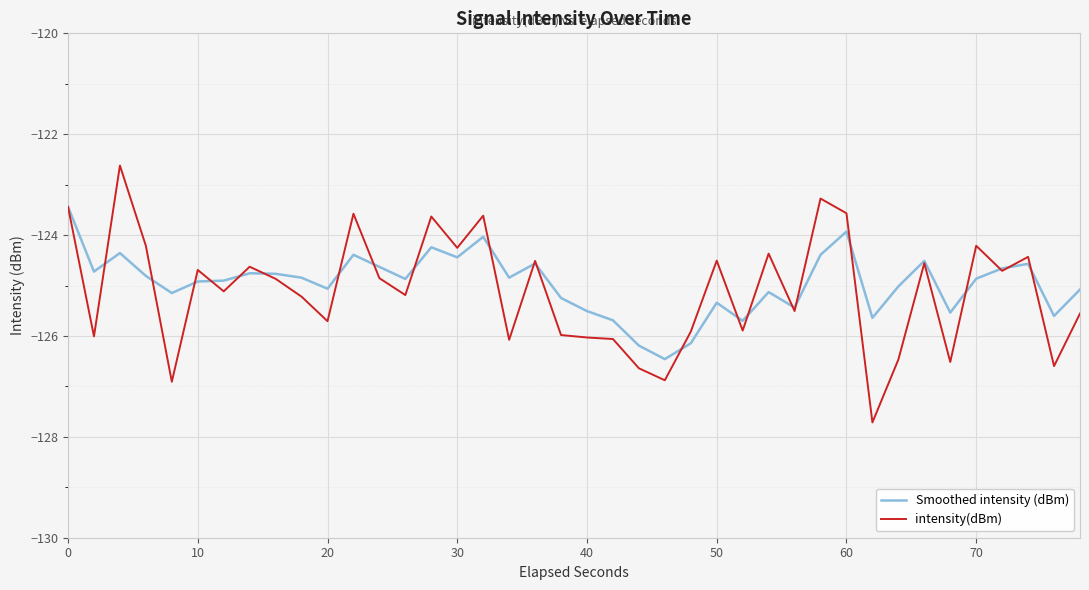

What is the lowest value of the Smoothed intensity (dBm) series?

-126.5